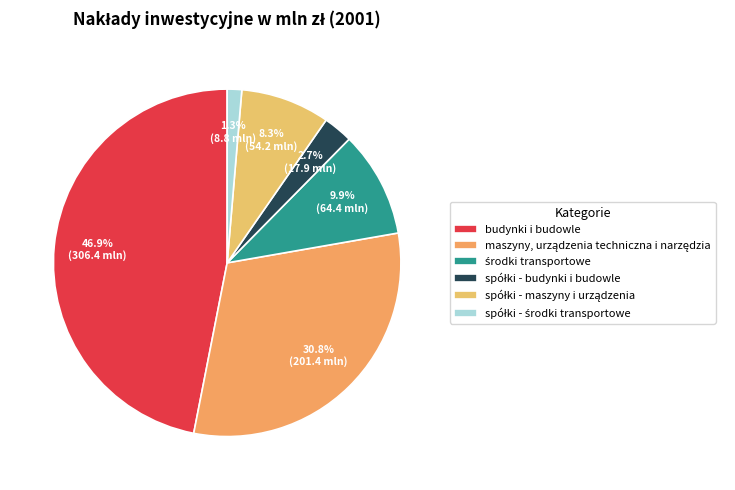

Which category has the smallest portion of the pie?

spółki - środki transportowe